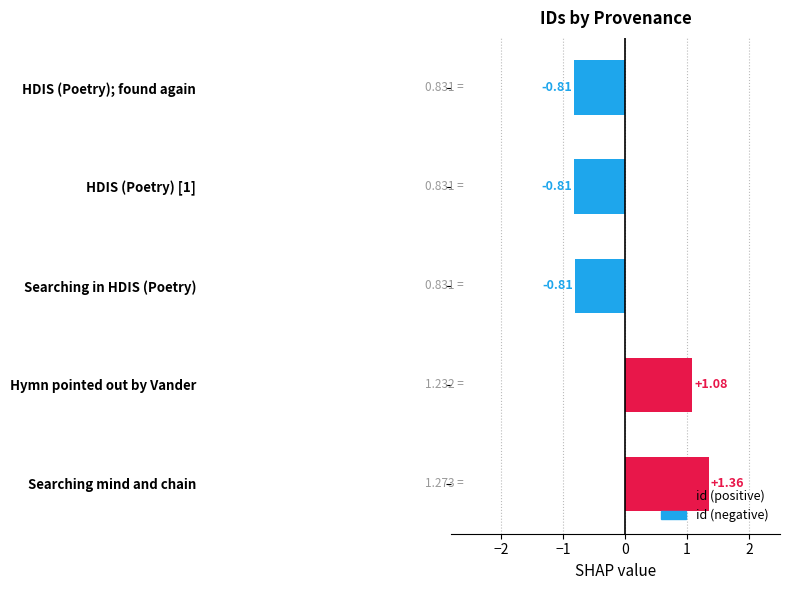

What is the sum of the values at Hymn pointed out by Vander and HDIS (Poetry); found again?

0.3